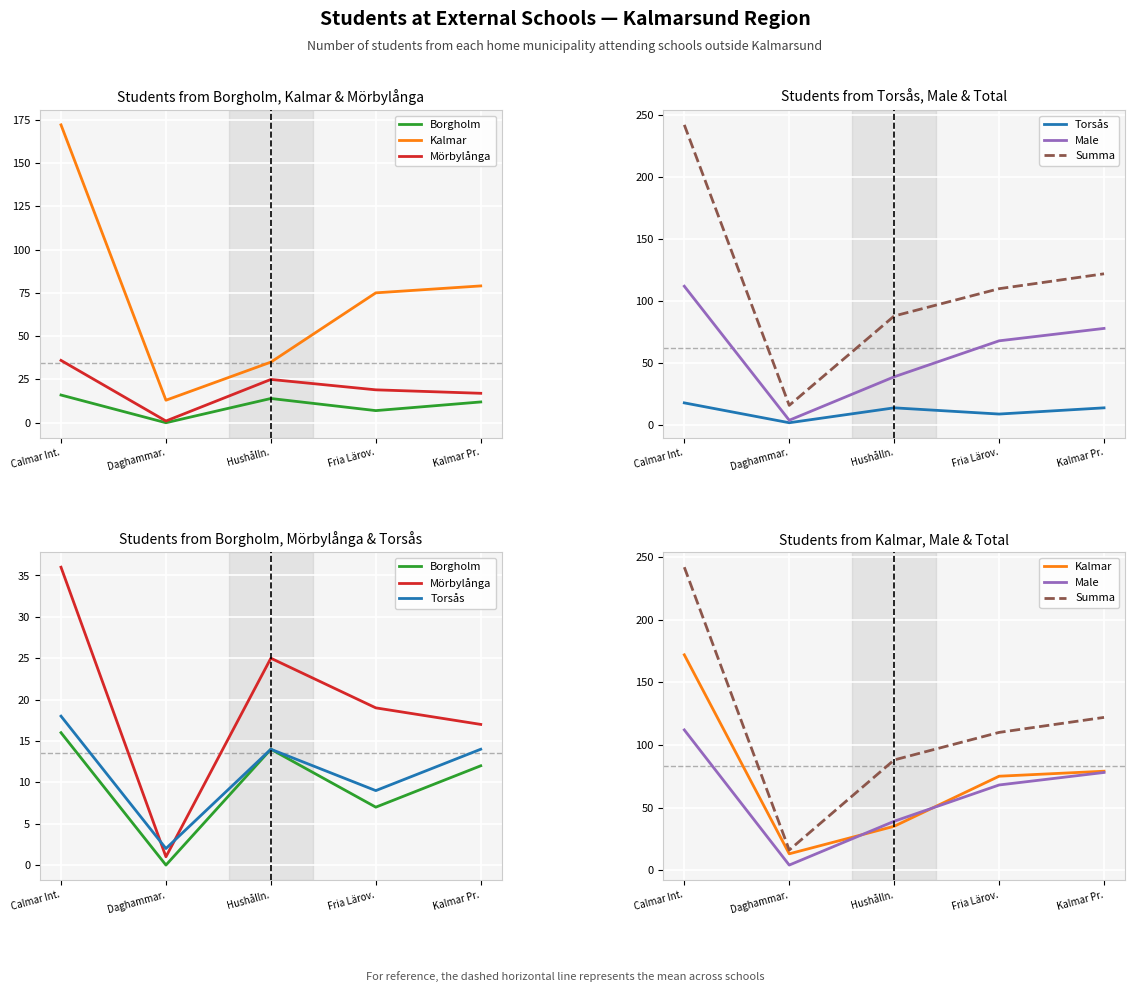

What is the value of the Borgholm point at the 4th from the left?

7